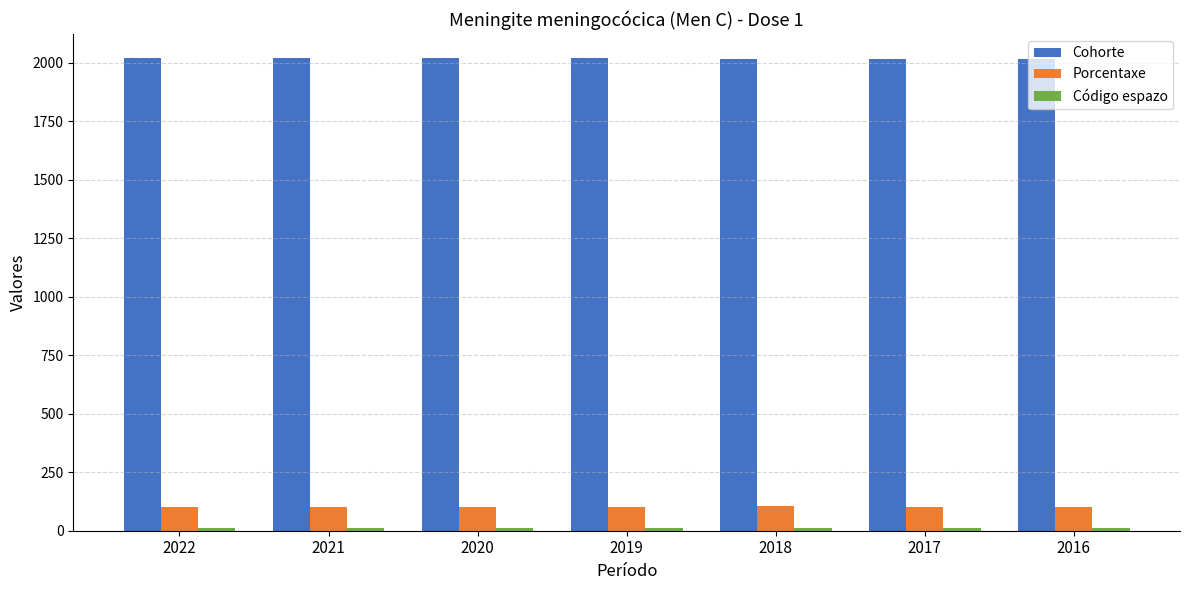

What is the sum of all Cohorte values?

14126.0